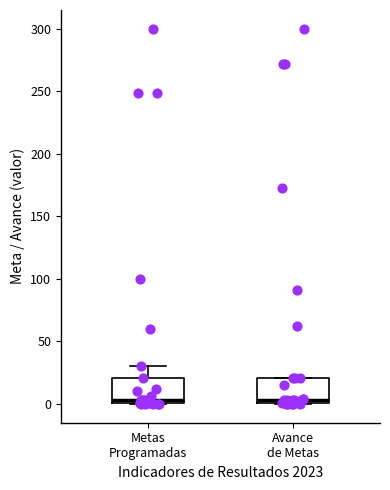

Reading left to right, read every box against the y-axis: the position of its median line, the range the box covers, and the ends of its whiskers. The values are not printed on the chart, so give them approximately, as read against the axis.

Metas Programadas: median 5, box 0 to 20, whiskers 0 to 30
Avance de Metas: median 5, box 0 to 20, whiskers 0 to 20